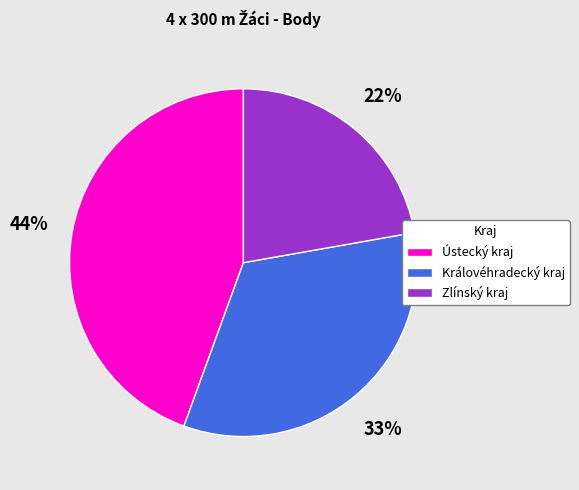

To the nearest percent, what is the difference between the largest and smallest slice percentages?

22%